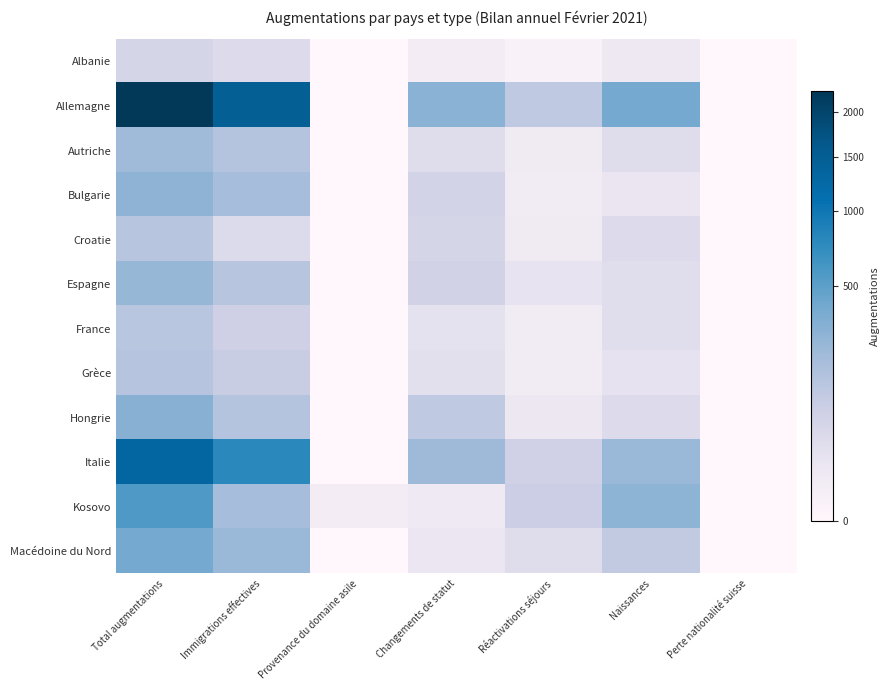

At how many categories does at least one series exceed 1439?

2